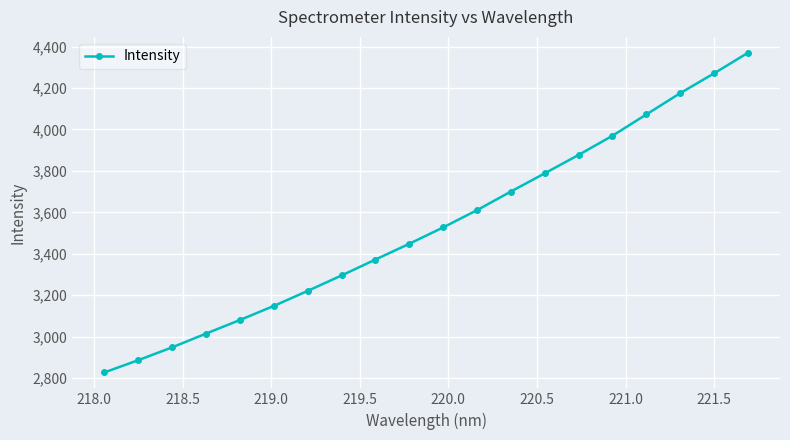

What is the value of the 2nd point from the left?

2886.9